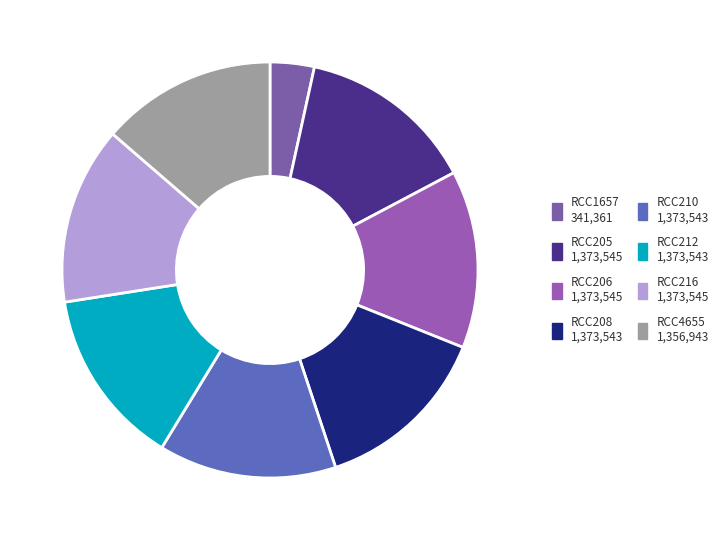

Is there a majority slice in this chart?

No